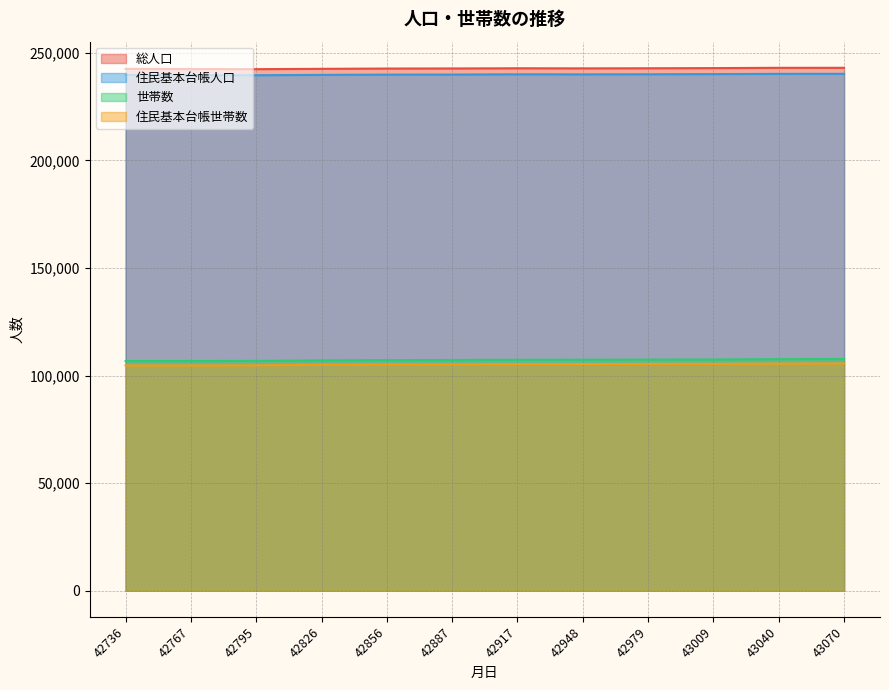

What is the minimum value shown in the chart?

104707